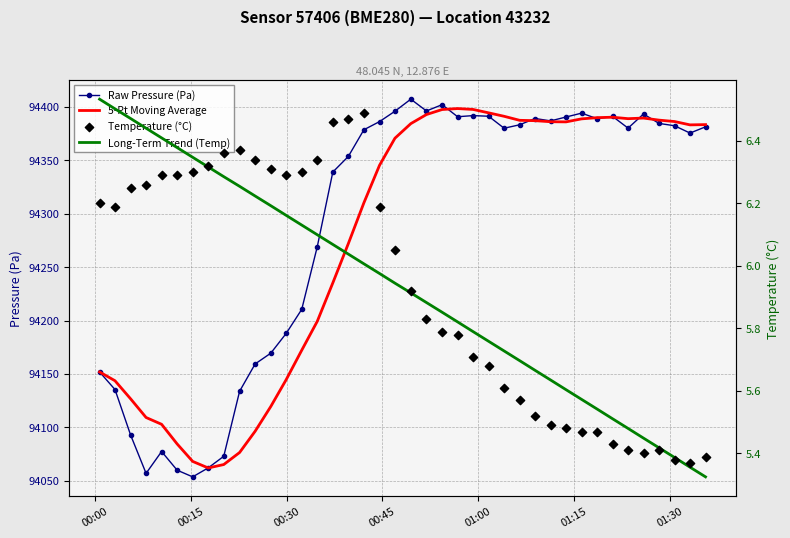

Which series has the widest spread of Y values?

Raw Pressure (Pa)